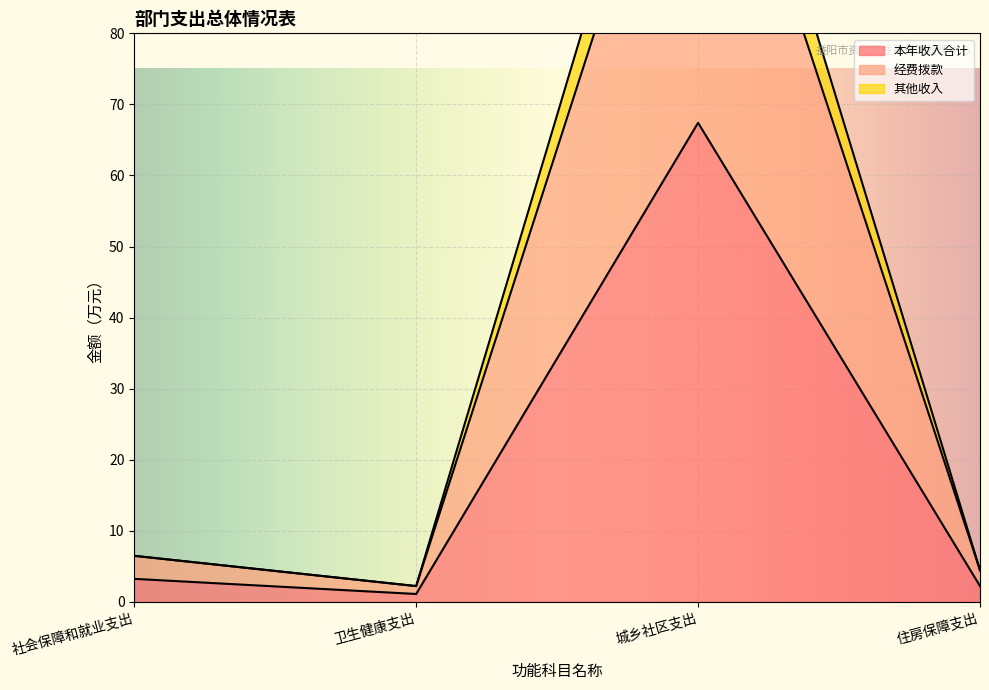

Reading left to right, what are all the values shown in this chart?

本年收入合计: 3.2	1.1	67.4	2.2
经费拨款: 6.5	2.2	125.3	4.5
其他收入: 6.5	2.2	134.8	4.5